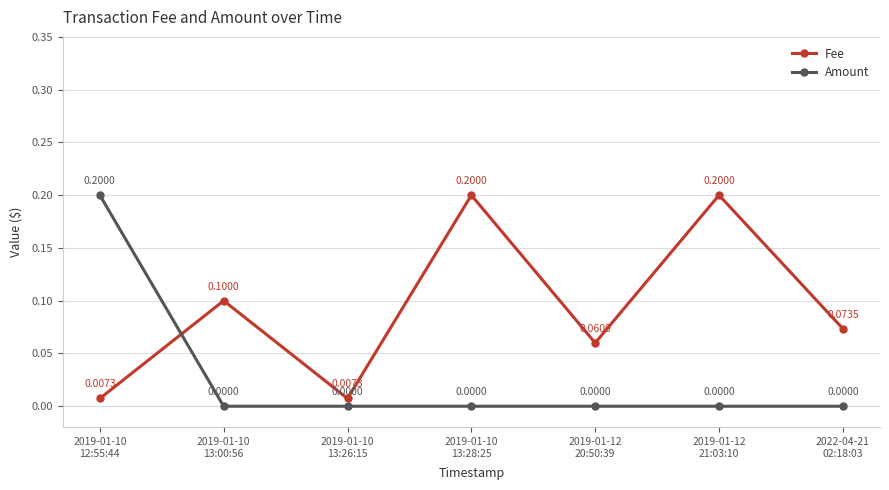

What position from the right is 2019-01-12
21:03:10?

2